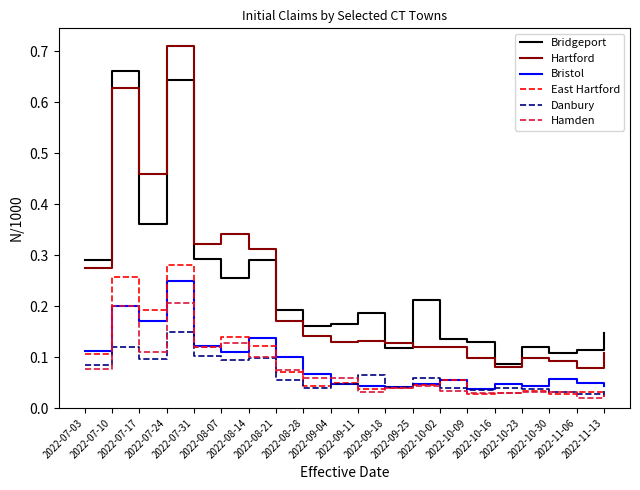

Is it true that Hartford equals 0.1 at 2022-09-18?

True